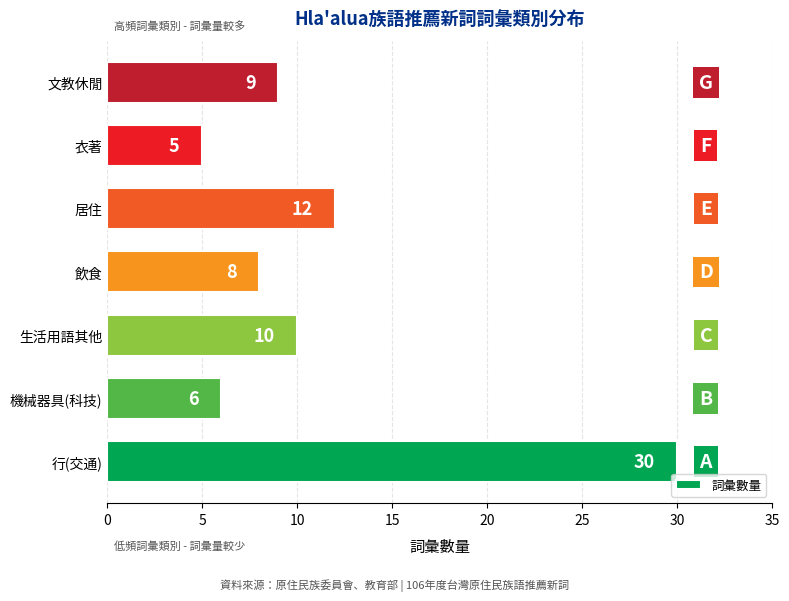

Is it true that the value at 機械器具(科技) is 2?

False